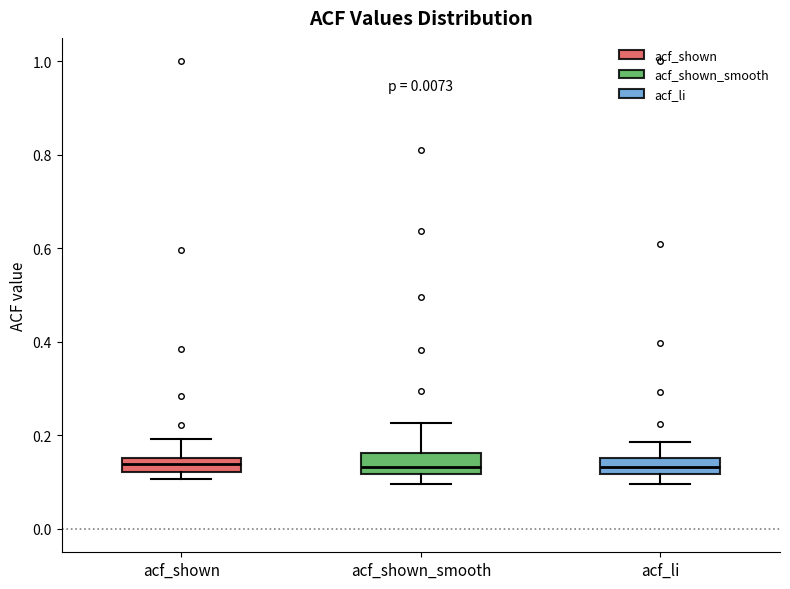

Reading left to right, read every box against the y-axis: the position of its median line, the range the box covers, and the ends of its whiskers. The values are not printed on the chart, so give them approximately, as read against the axis.

acf_shown: median 0.14, box 0.12 to 0.16, whiskers 0.10 to 0.20
acf_shown_smooth: median 0.14, box 0.12 to 0.16, whiskers 0.10 to 0.22
acf_li: median 0.14, box 0.12 to 0.16, whiskers 0.10 to 0.18